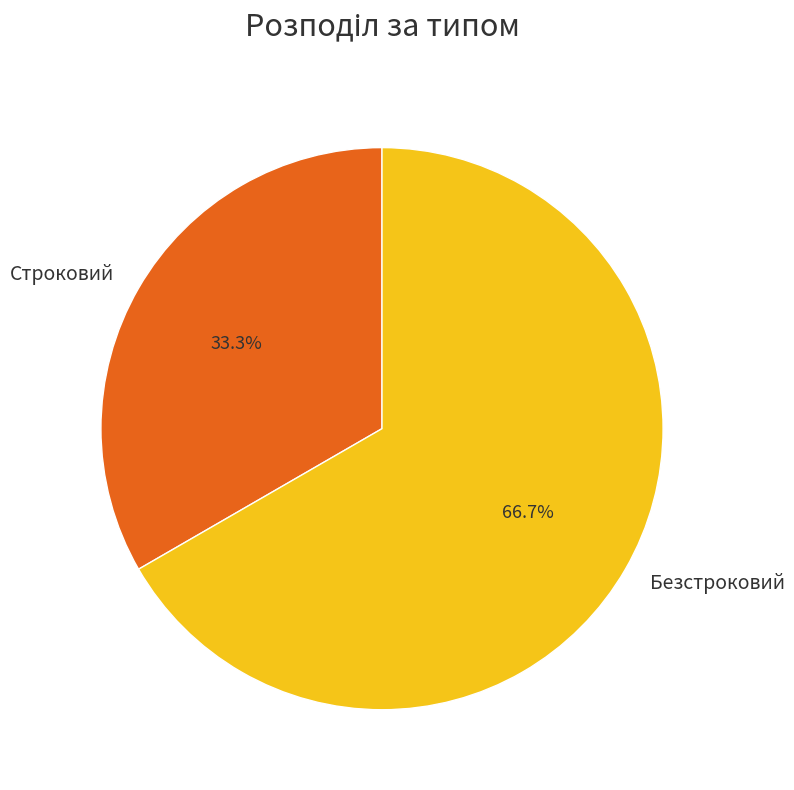

To the nearest percent, what is the difference between the Строковий and Безстроковий slice percentages?

33%